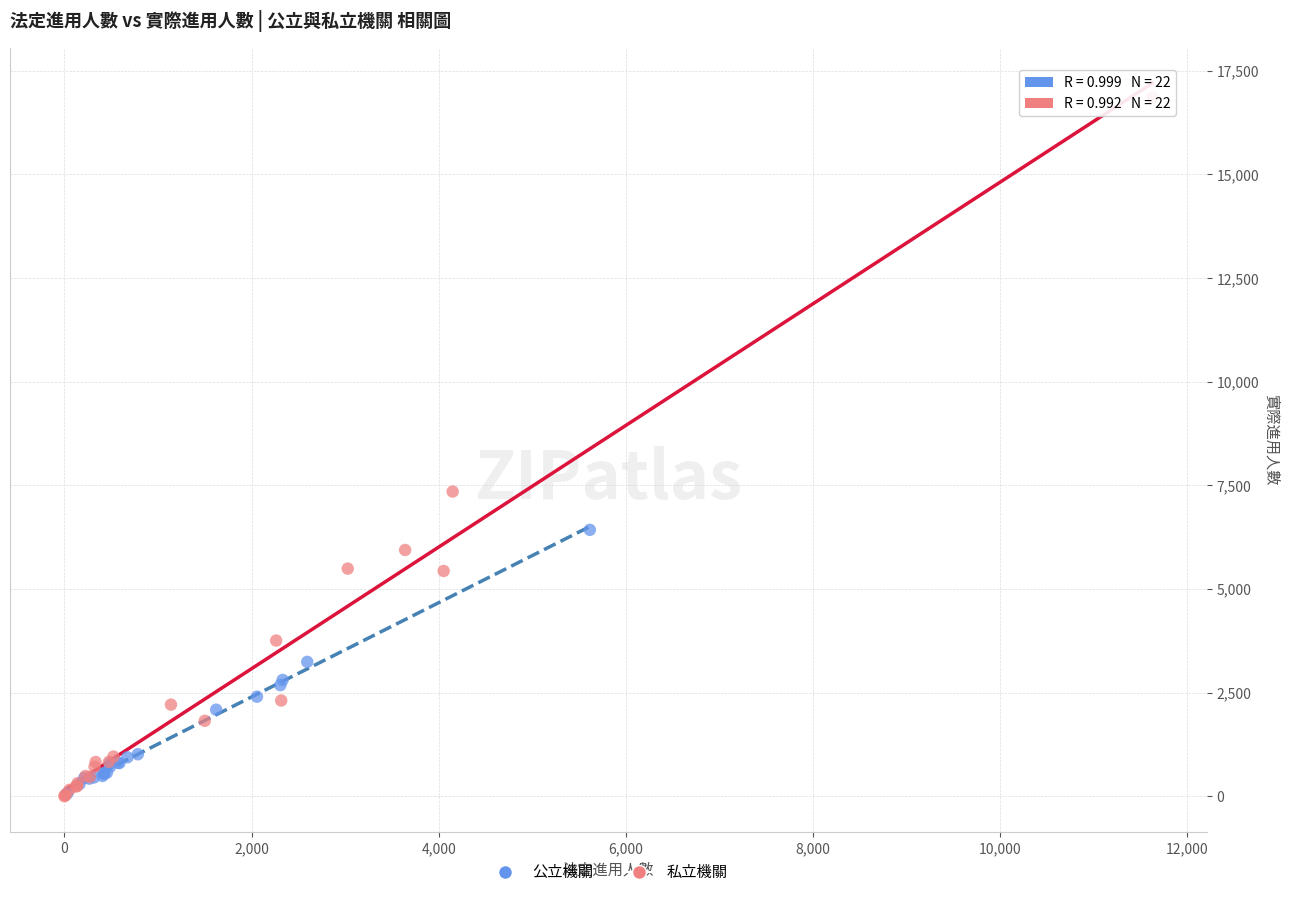

Which series has the widest spread of Y values?

私立機關